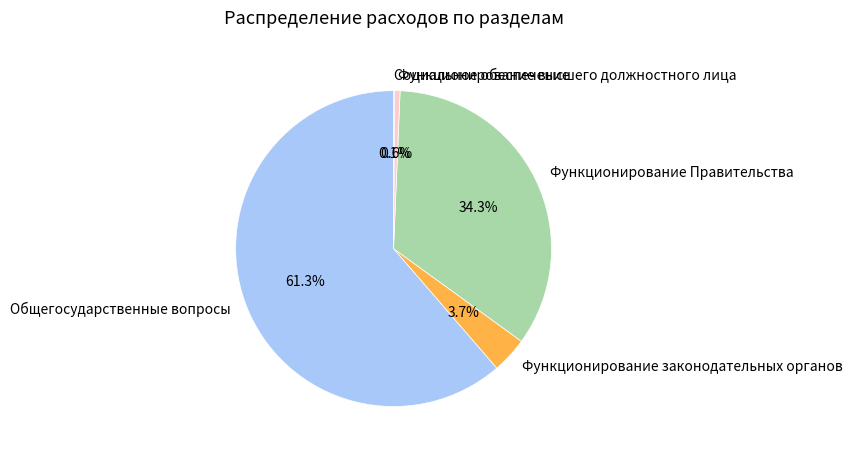

What percentage do Общегосударственные вопросы and Функционирование законодательных органов together represent?

65.0%